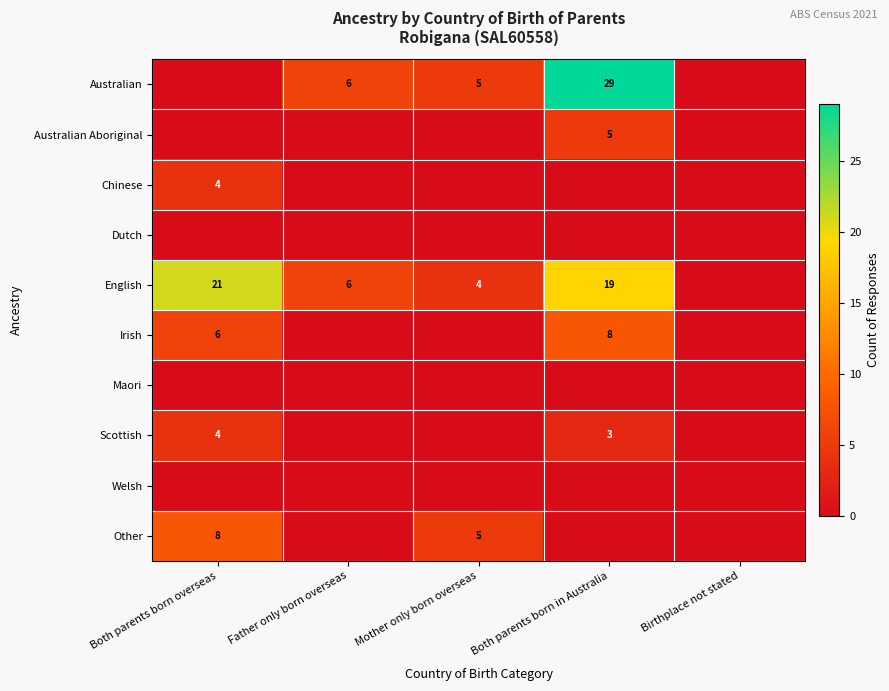

The value of English at Both parents born in Australia is 19. True or false?

True